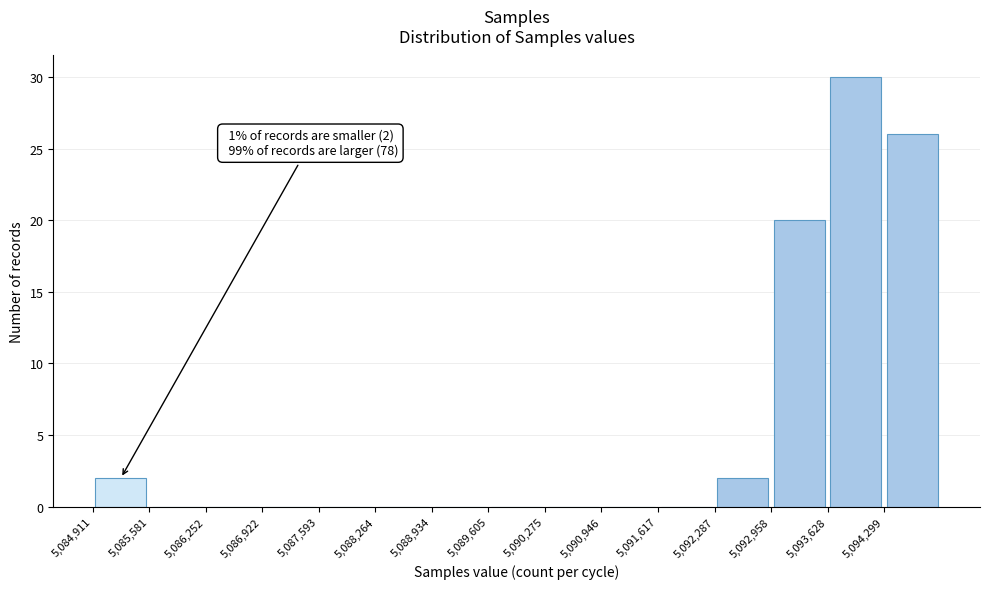

Over which range of the x-axis is the bar tallest?

5093600 to 5094300